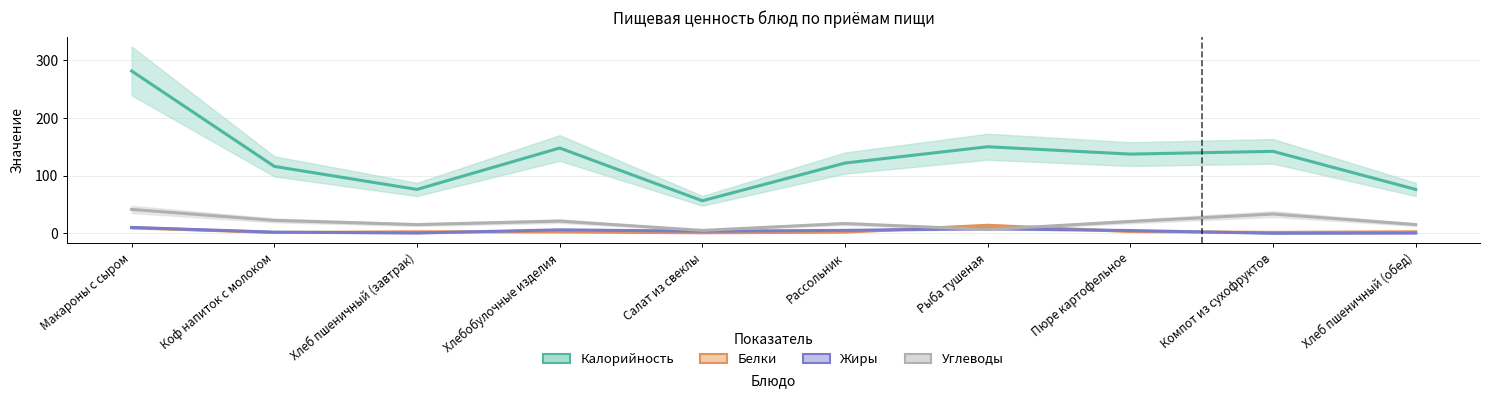

What is the label of the 9th point from the left?

Компот из сухофруктов